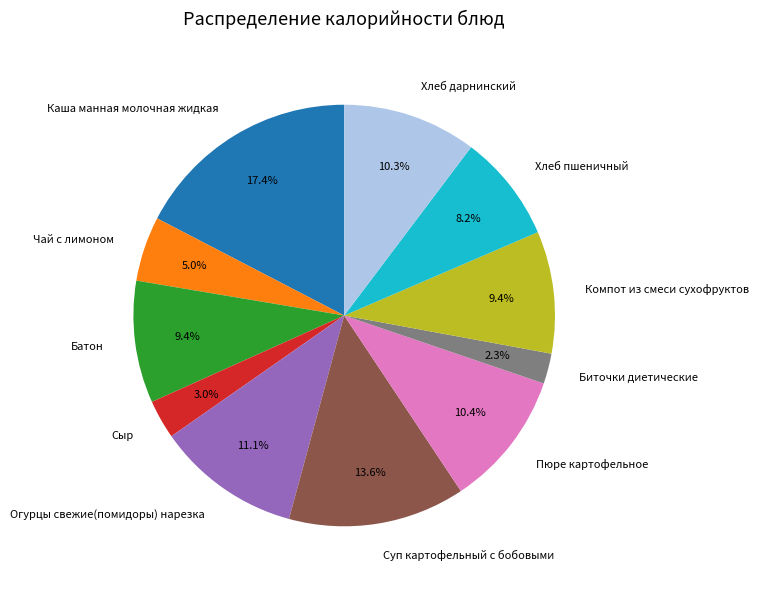

To the nearest percent, what is the difference between the largest and smallest slice percentages?

15%